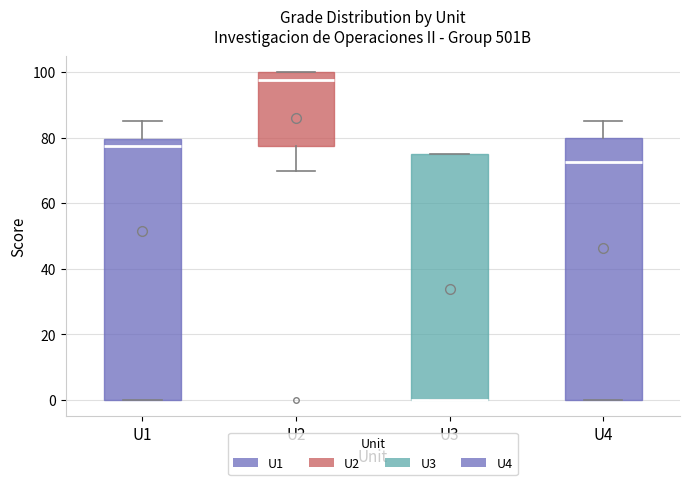

Reading left to right, transcribe this box plot: for each box, give where its median line is, the range the box spans, and where its two whiskers end, as read against the y-axis. The values are not printed on the chart, so give them approximately, as read against the axis.

U1: median 78, box 0 to 80, whiskers 0 to 86
U2: median 98, box 78 to 100, whiskers 70 to 100
U3: median 0 (drawn on the box's lower edge), box 0 to 76, whiskers 0 to 76
U4: median 72, box 0 to 80, whiskers 0 to 86